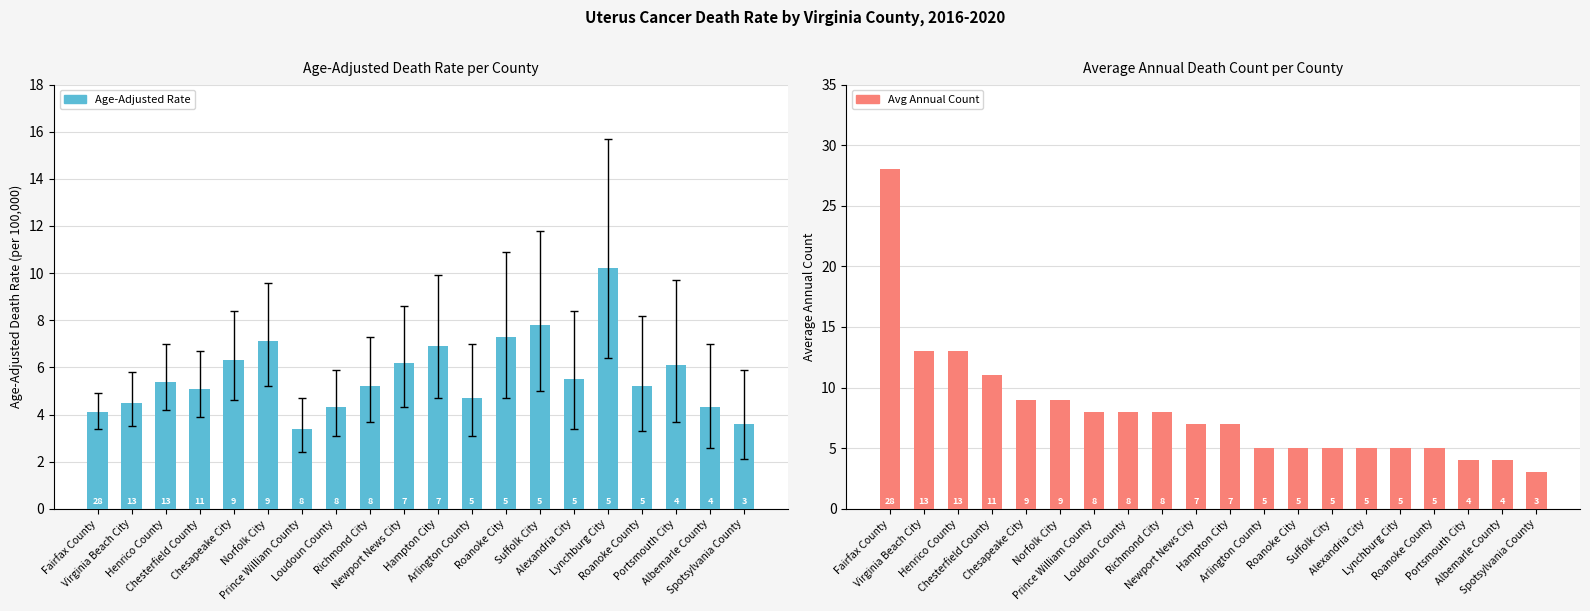

Reading right to left, extract all data points from this chart.

Age-Adjusted Death Rate: Spotsylvania County=3.6	Albemarle County=4.3	Portsmouth City=6.1	Roanoke County=5.2	Lynchburg City=10.2	Alexandria City=5.5	Suffolk City=7.8	Roanoke City=7.3	Arlington County=4.7	Hampton City=6.9	Newport News City=6.2	Richmond City=5.2	Loudoun County=4.3	Prince William County=3.4	Norfolk City=7.1	Chesapeake City=6.3	Chesterfield County=5.1	Henrico County=5.4	Virginia Beach City=4.5	Fairfax County=4.1
Average Annual Count: Spotsylvania County=3.0	Albemarle County=4.0	Portsmouth City=4.0	Roanoke County=5.0	Lynchburg City=5.0	Alexandria City=5.0	Suffolk City=5.0	Roanoke City=5.0	Arlington County=5.0	Hampton City=7.0	Newport News City=7.0	Richmond City=8.0	Loudoun County=8.0	Prince William County=8.0	Norfolk City=9.0	Chesapeake City=9.0	Chesterfield County=11.0	Henrico County=13.0	Virginia Beach City=13.0	Fairfax County=28.0